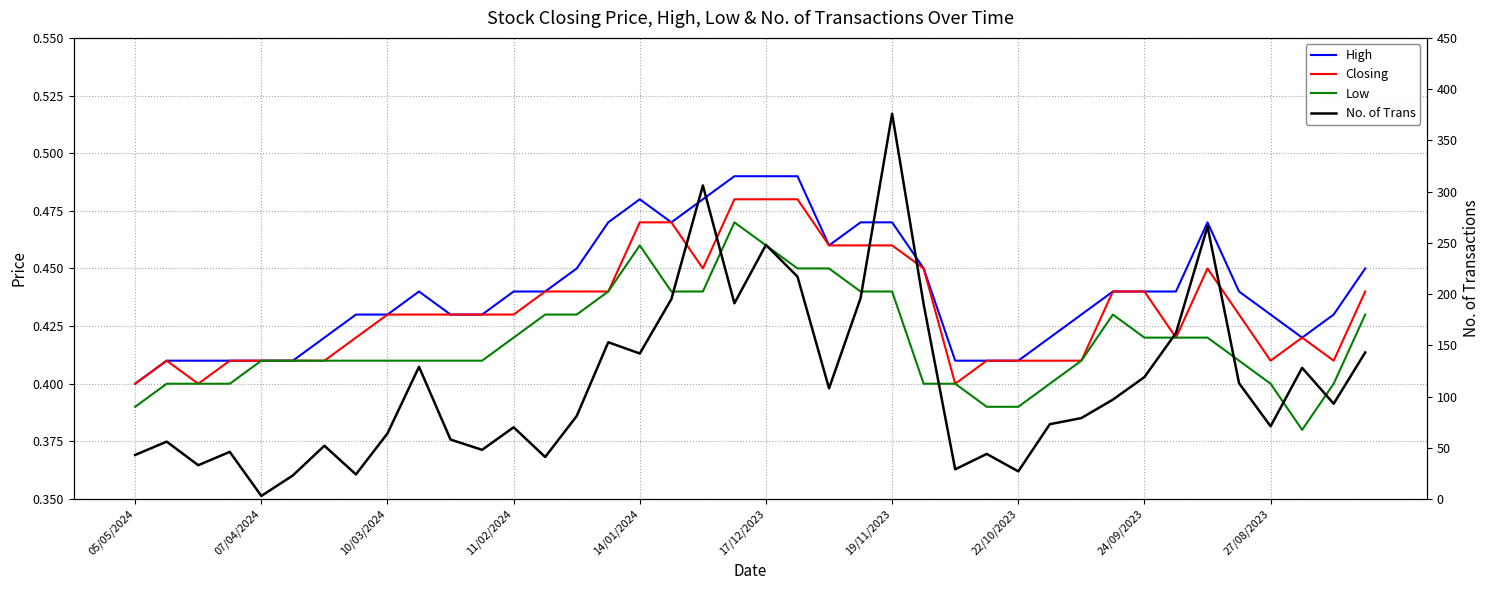

At which category is the sum across all series the highest?

19/11/2023